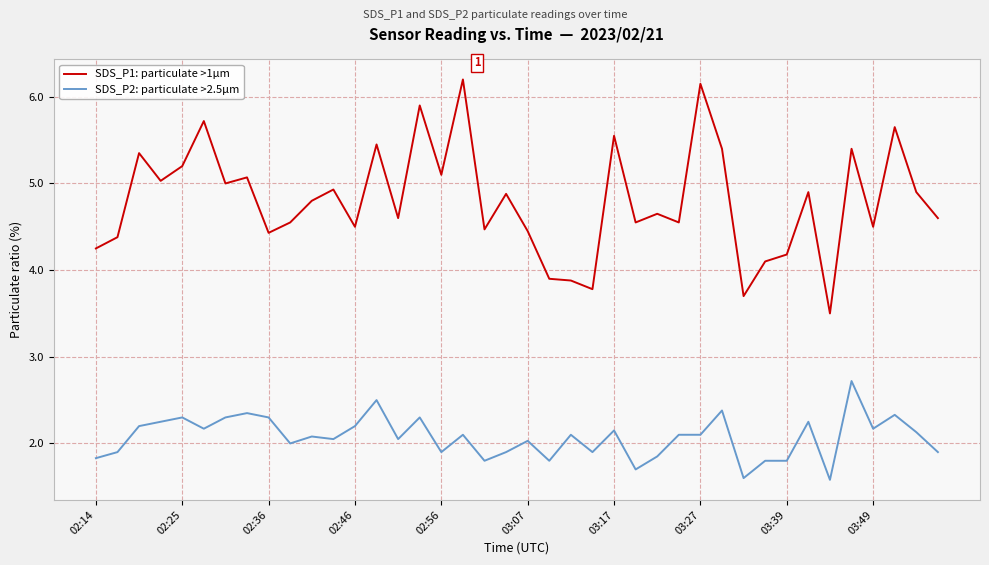

What is the highest value of the SDS_P1: particulate >1µm series?

6.2